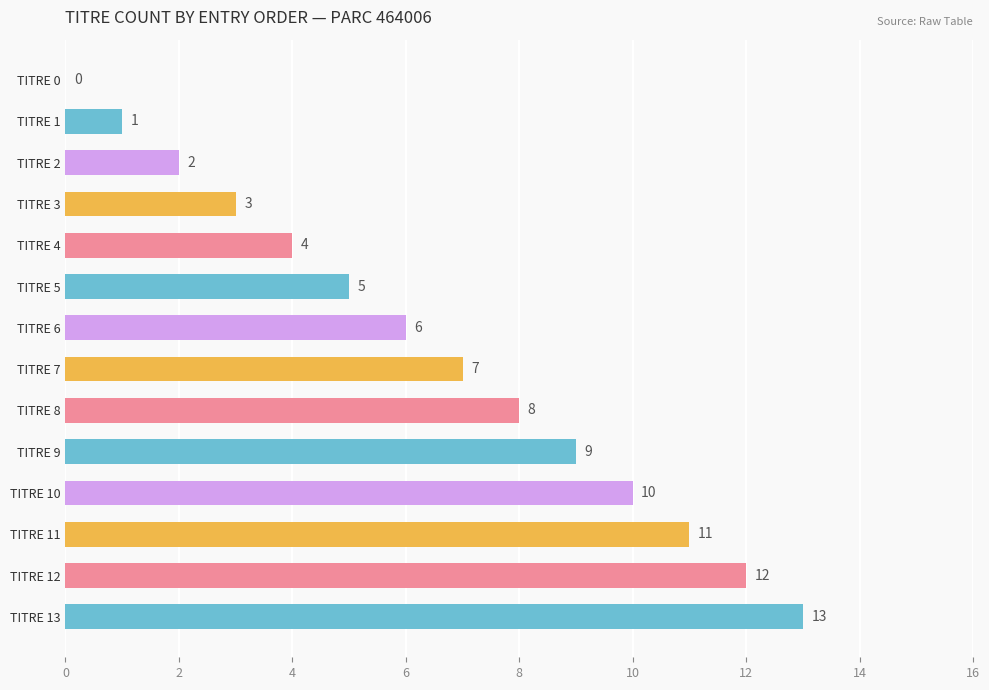

The chart shows a value of 0 at TITRE 1. True or false?

False